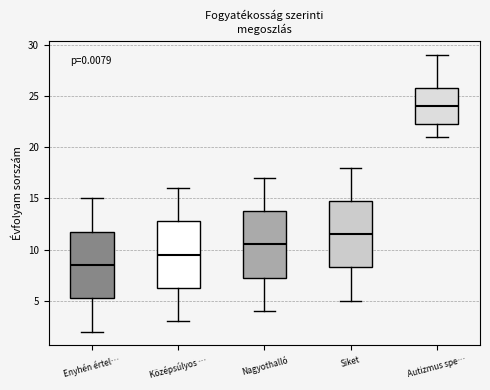

Reading left to right, read every box against the y-axis: the position of its median line, the range the box covers, and the ends of its whiskers. The values are not printed on the chart, so give them approximately, as read against the axis.

Enyhén értel…: median 8.5, box 5.5 to 12.0, whiskers 2.0 to 15.0
Középsúlyos …: median 9.5, box 6.5 to 13.0, whiskers 3.0 to 16.0
Nagyothalló: median 10.5, box 7.5 to 14.0, whiskers 4.0 to 17.0
Siket: median 11.5, box 8.5 to 15.0, whiskers 5.0 to 18.0
Autizmus spe…: median 24.0, box 22.5 to 26.0, whiskers 21.0 to 29.0